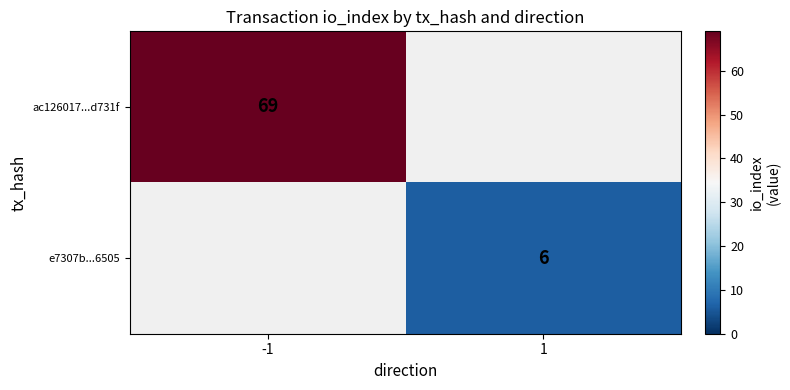

How many categories are shown in the chart?

2